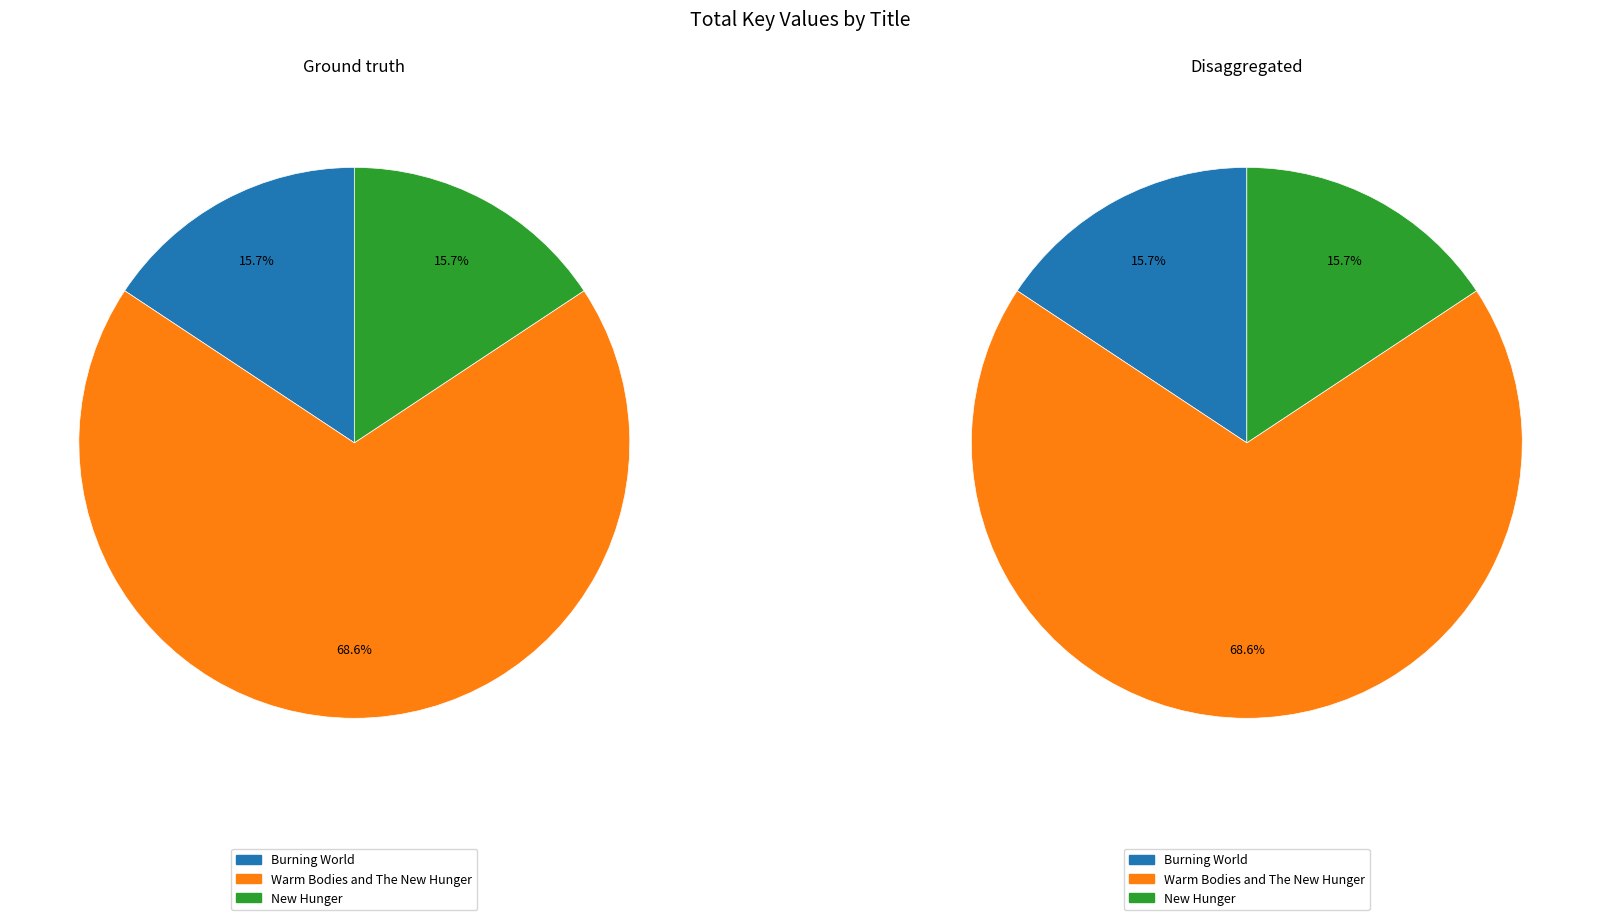

What percentage is the New Hunger slice, to the nearest percent?

16%